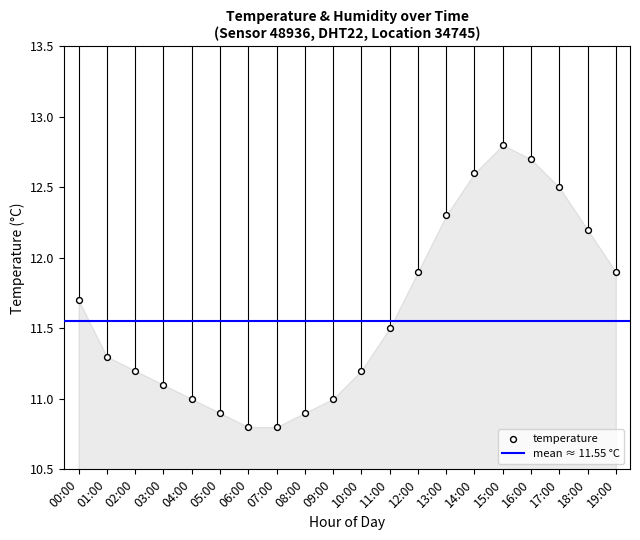

What is the range of Y values (max minus min)?

2.0